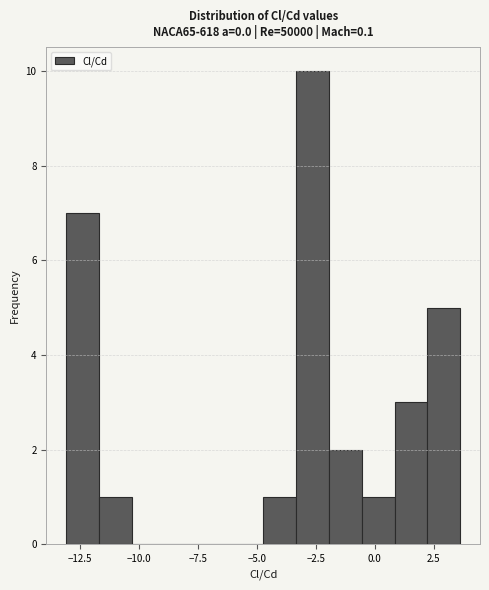

Read against the x-axis, roughly where is the centre of the tallest bar?

-2.5